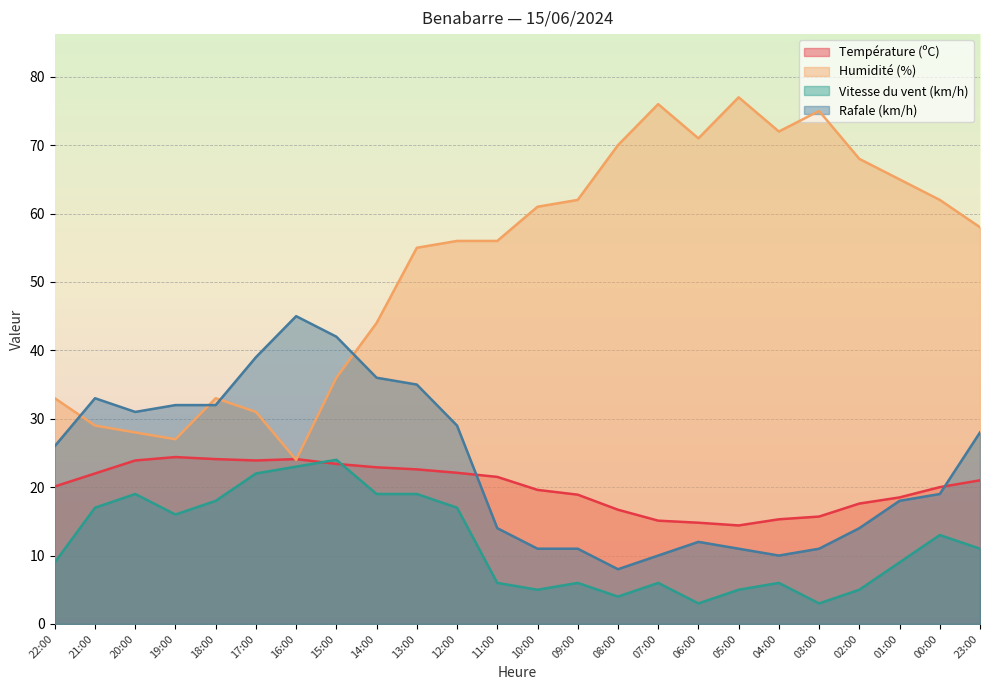

What is the label of the 8th point from the left?

15:00